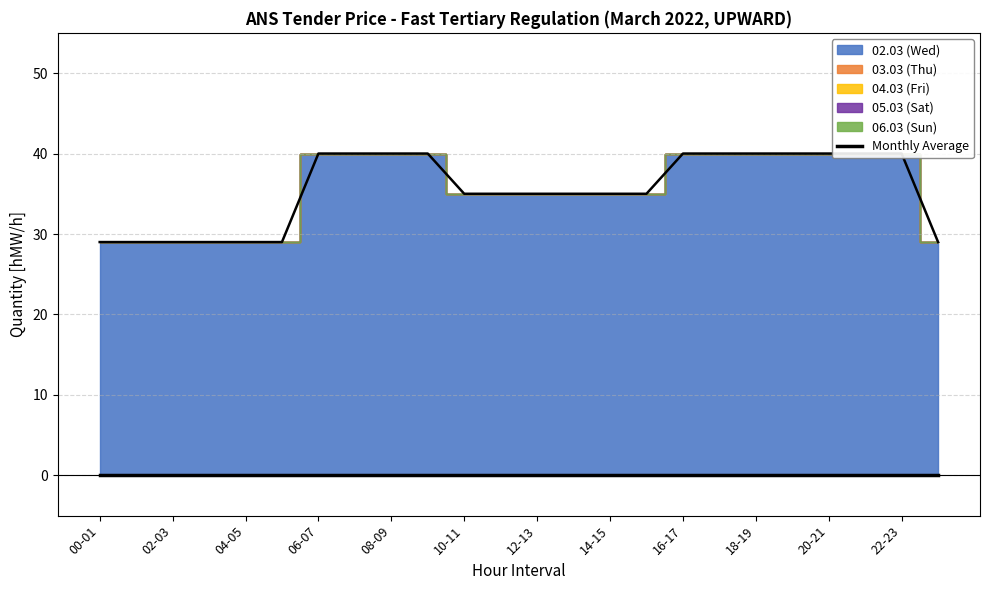

How many lines are shown in the chart?

6